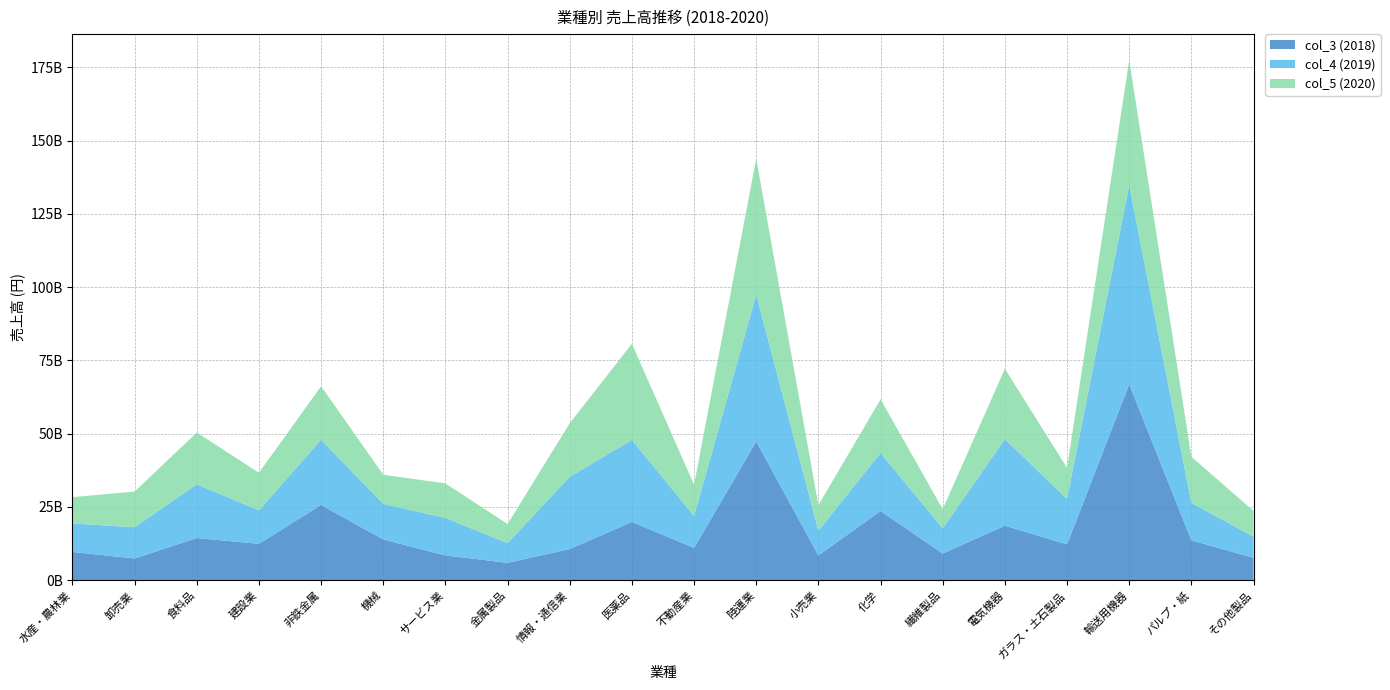

Reading left to right, transcribe all the data shown in this chart.

col_3 (2018): 9629932900.0	7394804748.5	14377146150.8	12402909055.2	25674983305.6	13885102441.0	8441434033.5	5929278206.5	10609299648.7	19865573969.7	10998021440.9	47374914348.5	8442576038.8	23601453004.8	9077415963.0	18579118280.5	12211021368.4	66869822427.0	13616732307.7	7610945740.7
col_4 (2019): 9710908000.0	10664192201.2	18362985055.6	11420733289.2	22236898714.3	12154348951.8	12797917835.1	6712945602.2	24653239056.3	28020423117.6	10903812396.9	50042247697.0	8459495044.0	19840353296.7	8577186981.1	29565520357.7	15526004315.8	67956108505.6	12744021037.0	7263614855.9
col_5 (2020): 8992536800.0	12174943866.1	17657942724.4	12832292754.4	18261278714.3	9944292004.3	11769578069.6	6523836680.9	18303792781.8	32793613888.9	10671480727.9	46450204641.8	8692251517.2	18294486004.7	6588313351.9	23989347550.2	10618349711.9	42651967404.5	15777888307.7	8743781428.6